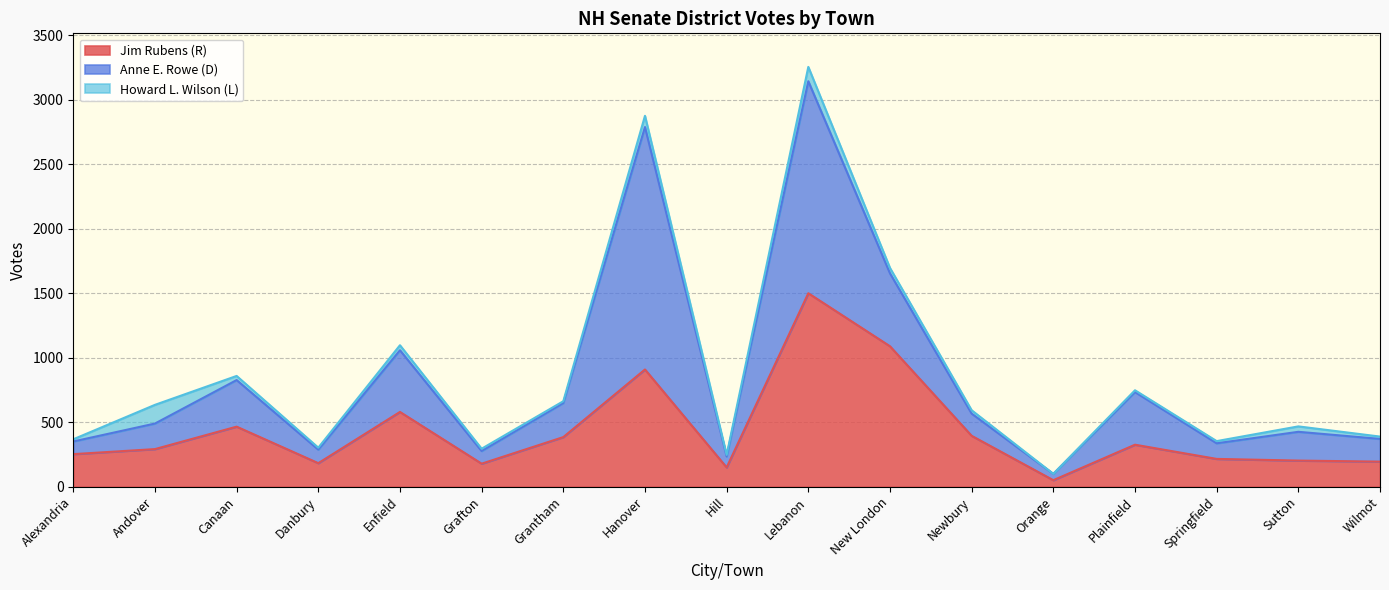

At which label does Jim Rubens (R) first exceed 291?

Canaan